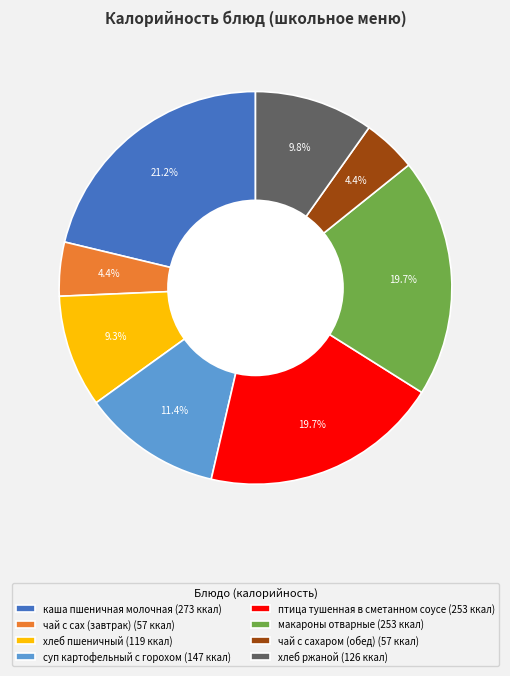

Is there any slice that represents more than half of the pie?

No